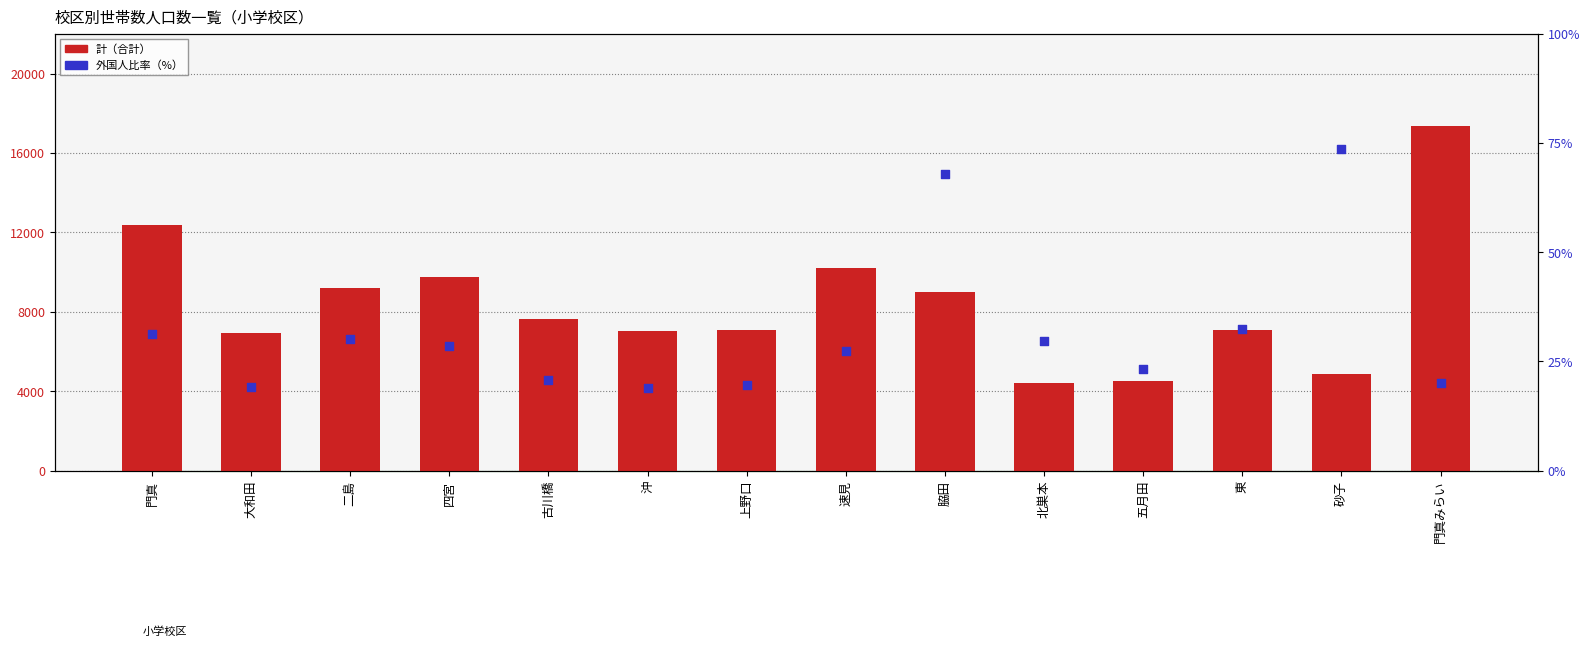

Is the value of 計（合計） at 沖 greater than the value of 外国人比率（%） at 北巣本?

Yes